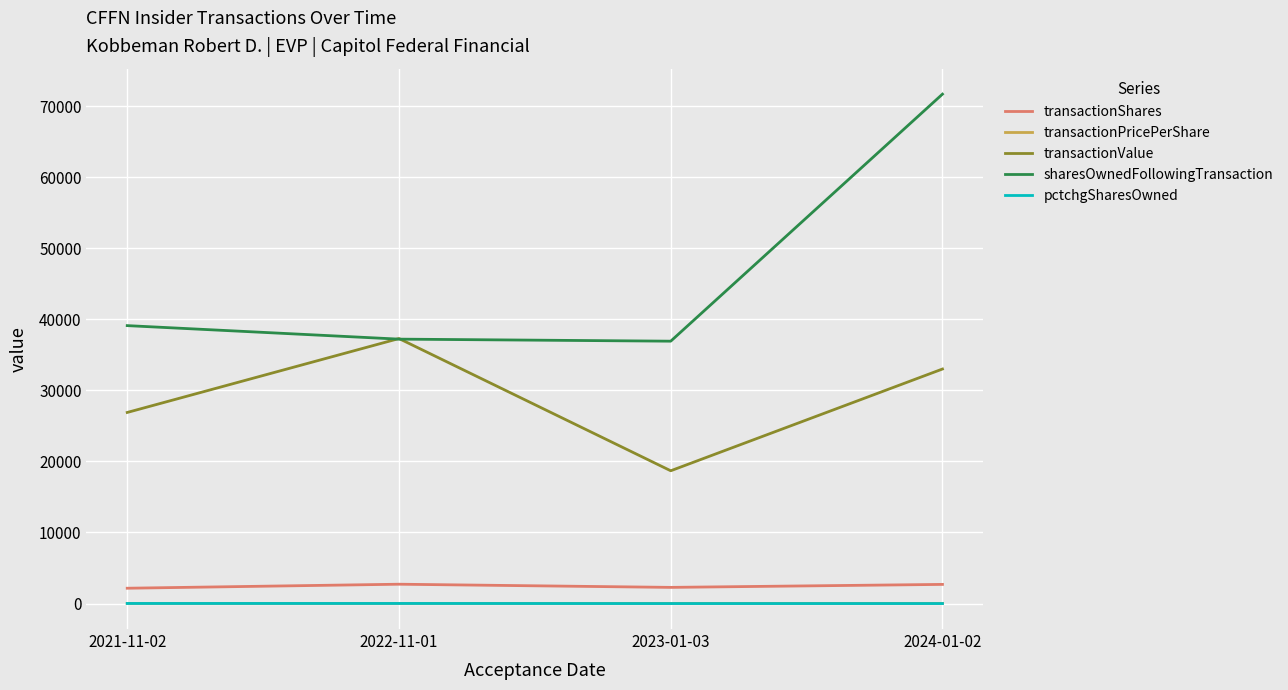

Which category has the highest value in the sharesOwnedFollowingTransaction series?

2024-01-02